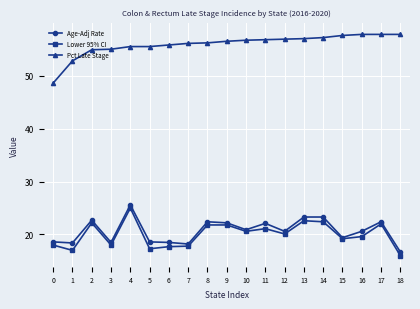

Where is the first local maximum for Age-Adj Rate?

2